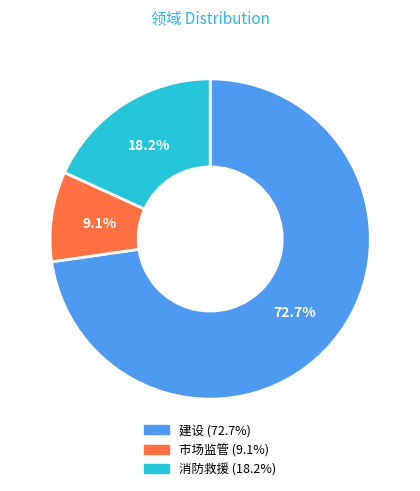

Which has a higher value, 市场监管 or 消防救援?

消防救援